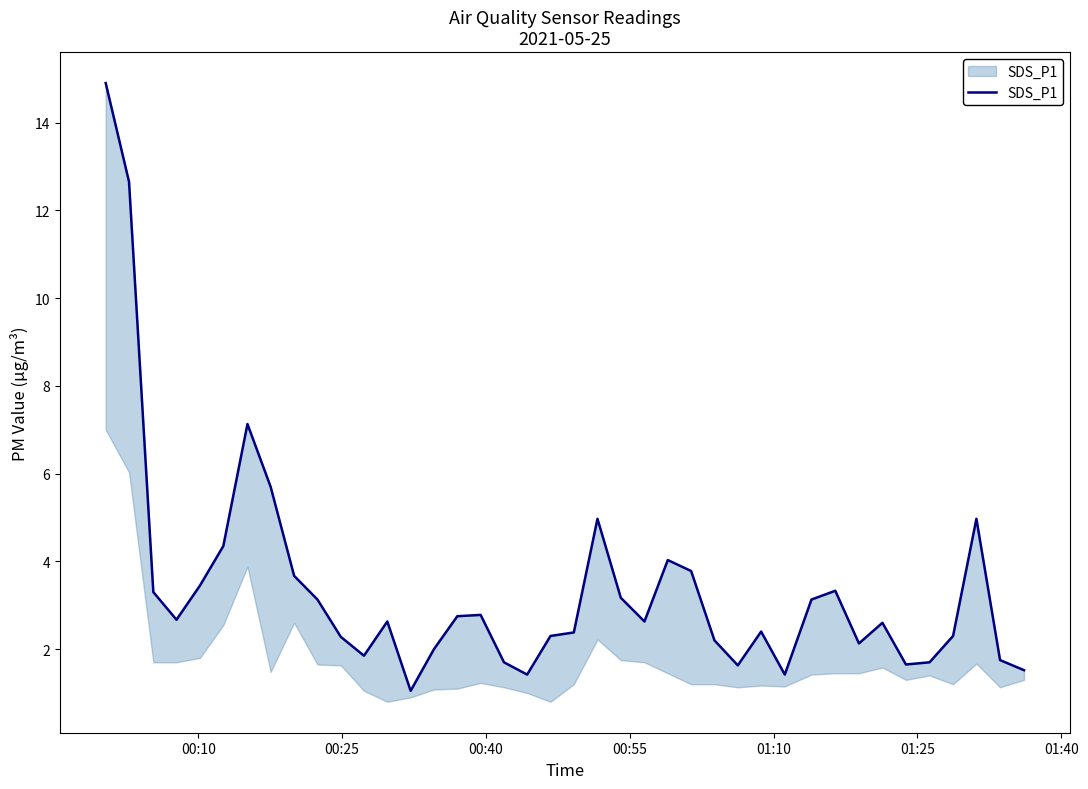

Count the number of values greater than 2.

29